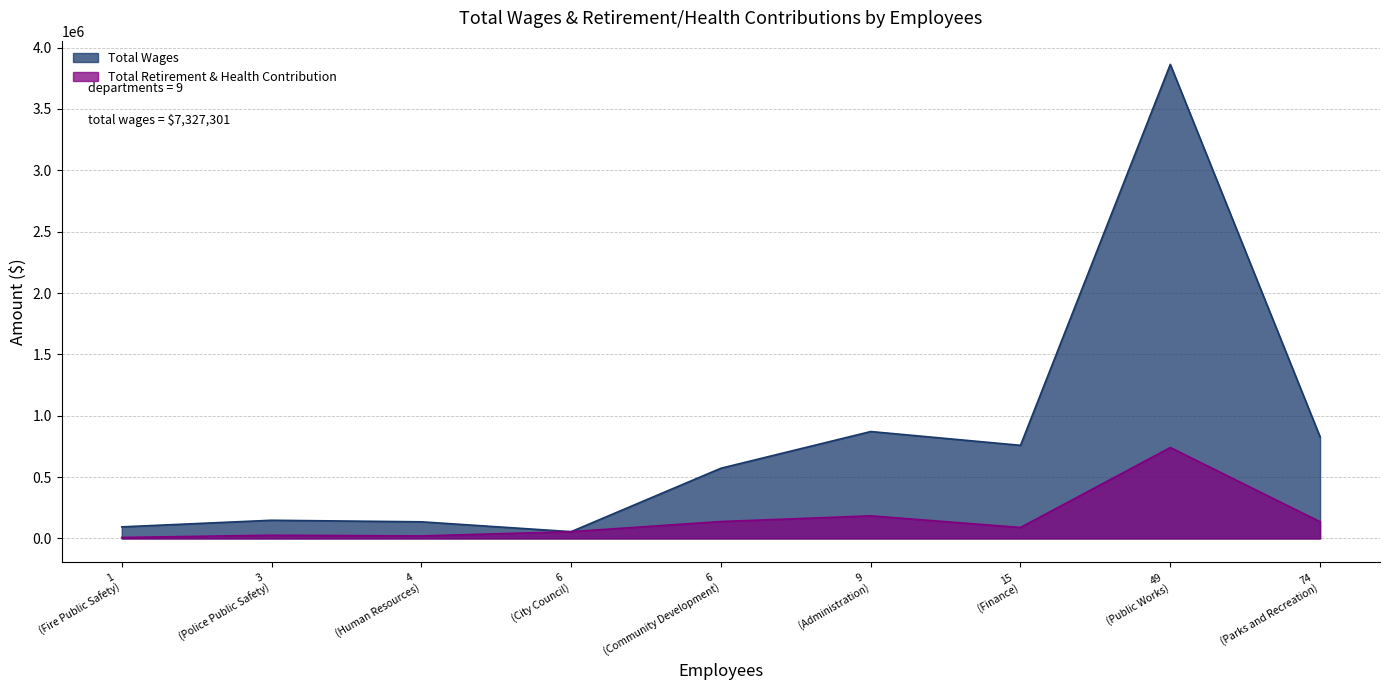

What are all the series names shown in the legend?

Total Wages, Total Retirement & Health Contribution